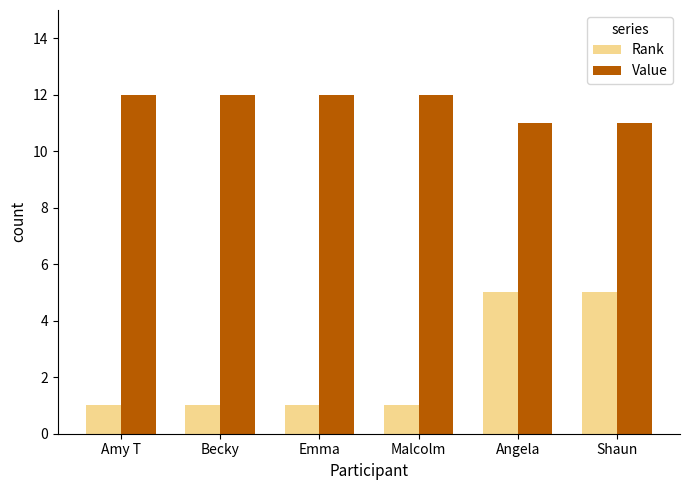

How many bars are there in each group?

2